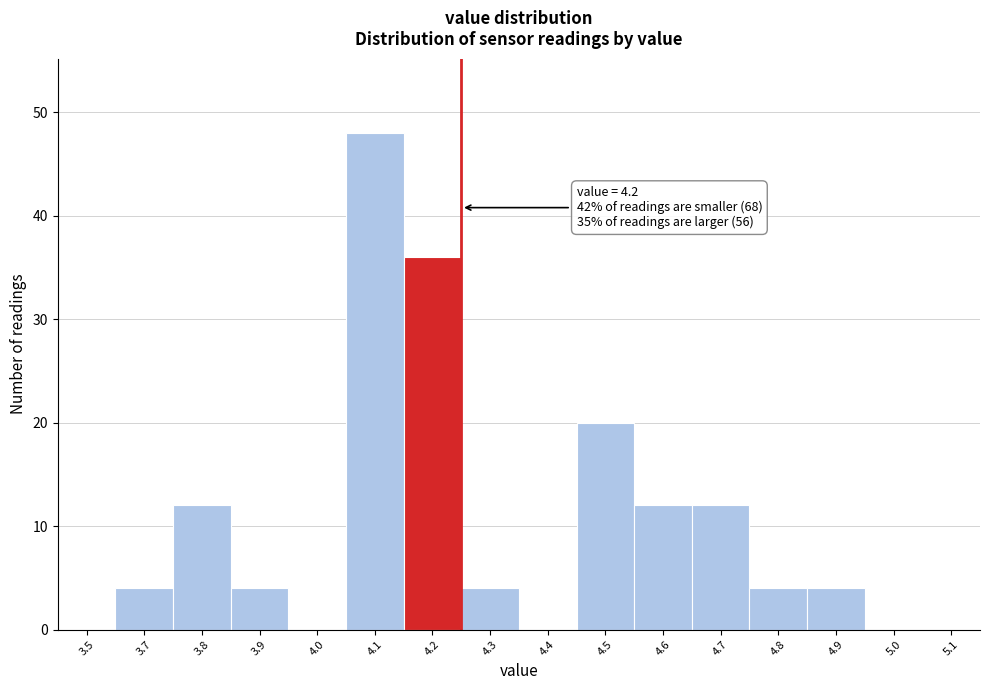

Reading left to right, transcribe all the data shown in this chart.

3.5=0	3.7=4	3.8=12	3.9=4	4.0=0	4.1=48	4.2=36	4.3=4	4.4=0	4.5=20	4.6=12	4.7=12	4.8=4	4.9=4	5.0=0	5.1=0